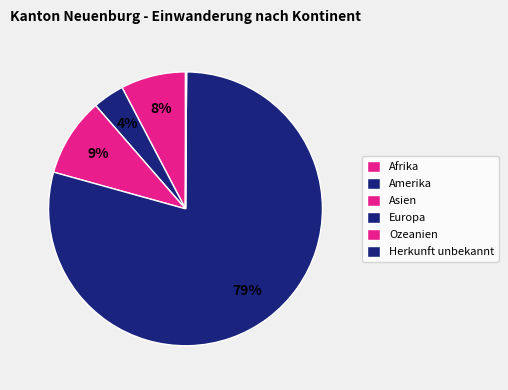

To the nearest percent, what is the difference between the Asien and Amerika slice percentages?

6%